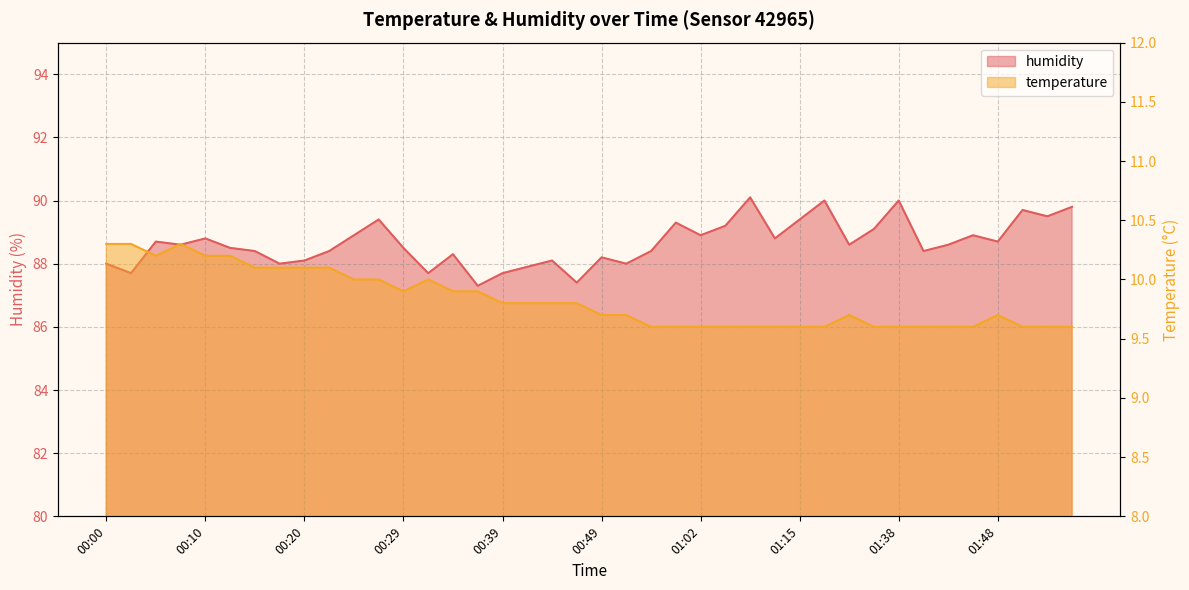

List the labels in order of temperature value, largest first.

00:00, 00:02, 00:07, 00:05, 00:10, 00:12, 00:15, 00:17, 00:20, 00:22, 00:24, 00:27, 00:32, 00:29, 00:34, 00:37, 00:39, 00:42, 00:44, 00:46, 00:49, 00:52, 01:32, 01:48, 00:54, 00:59, 01:02, 01:04, 01:10, 01:13, 01:15, 01:26, 01:35, 01:38, 01:40, 01:43, 01:45, 01:50, 01:53, 01:55